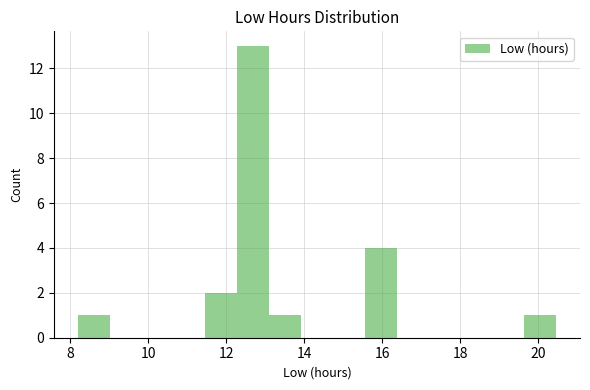

Reading left to right, transcribe this chart: for each bar, give the range it covers on the x-axis and its height. Neither the bar edges nor the heights are printed on the chart, so give them approximately, as read against the axes.

8.2 to 9.0: 1
9.0 to 9.8: 0
9.8 to 10.6: 0
10.6 to 11.4: 0
11.4 to 12.2: 2
12.2 to 13.0: 13
13.0 to 14.0: 1
14.0 to 14.8: 0
14.8 to 15.6: 0
15.6 to 16.4: 4
16.4 to 17.2: 0
17.2 to 18.0: 0
18.0 to 18.8: 0
18.8 to 19.6: 0
19.6 to 20.4: 1